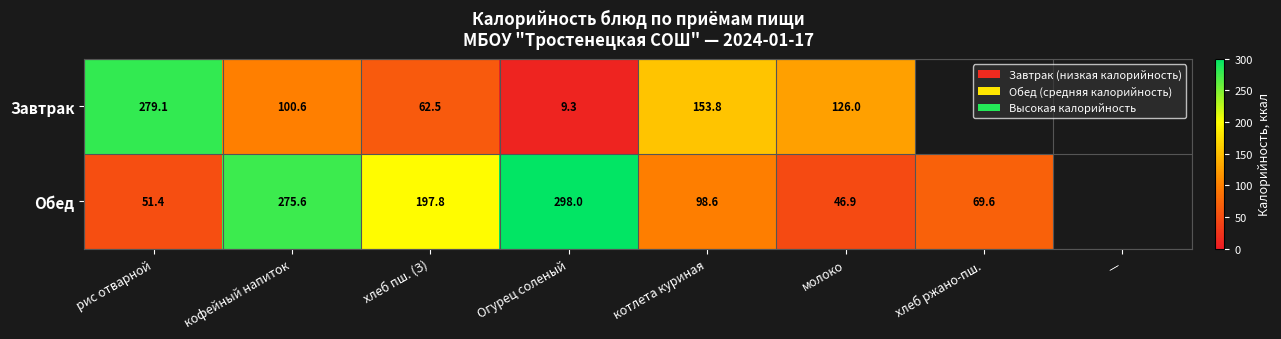

Count the number of categories in the chart.

8